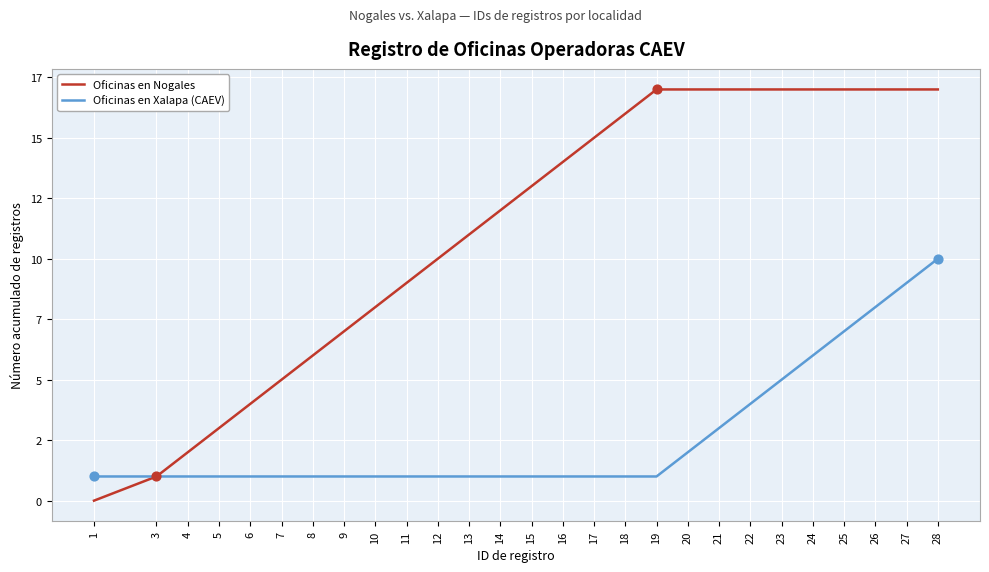

At how many categories does at least one series exceed 7?

19